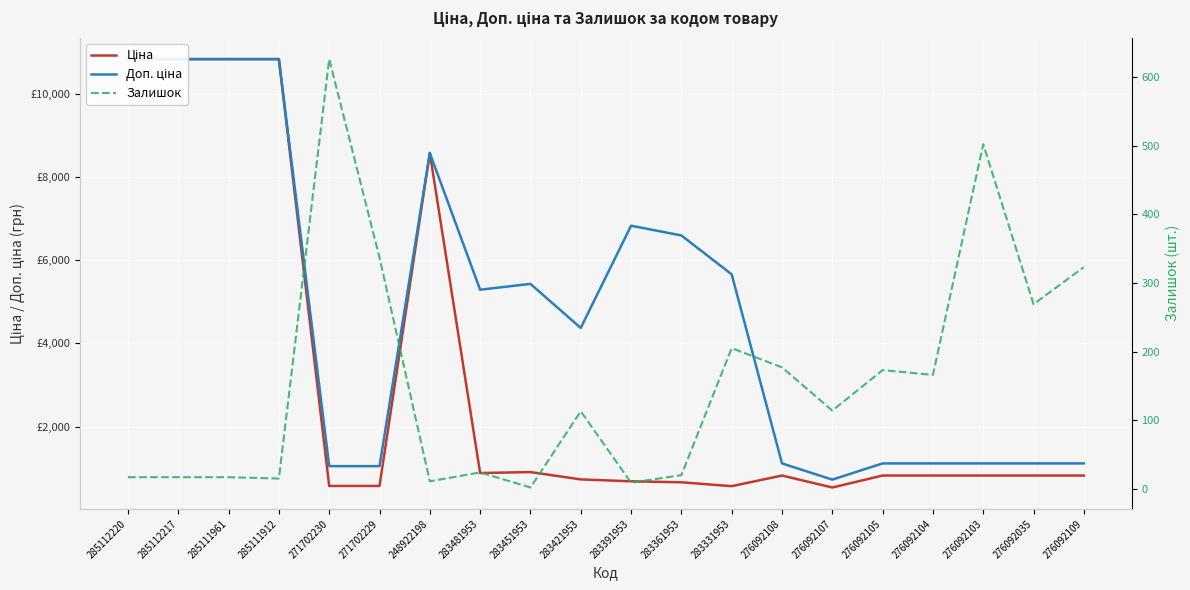

What is the label of the 13th point from the right?

283481953